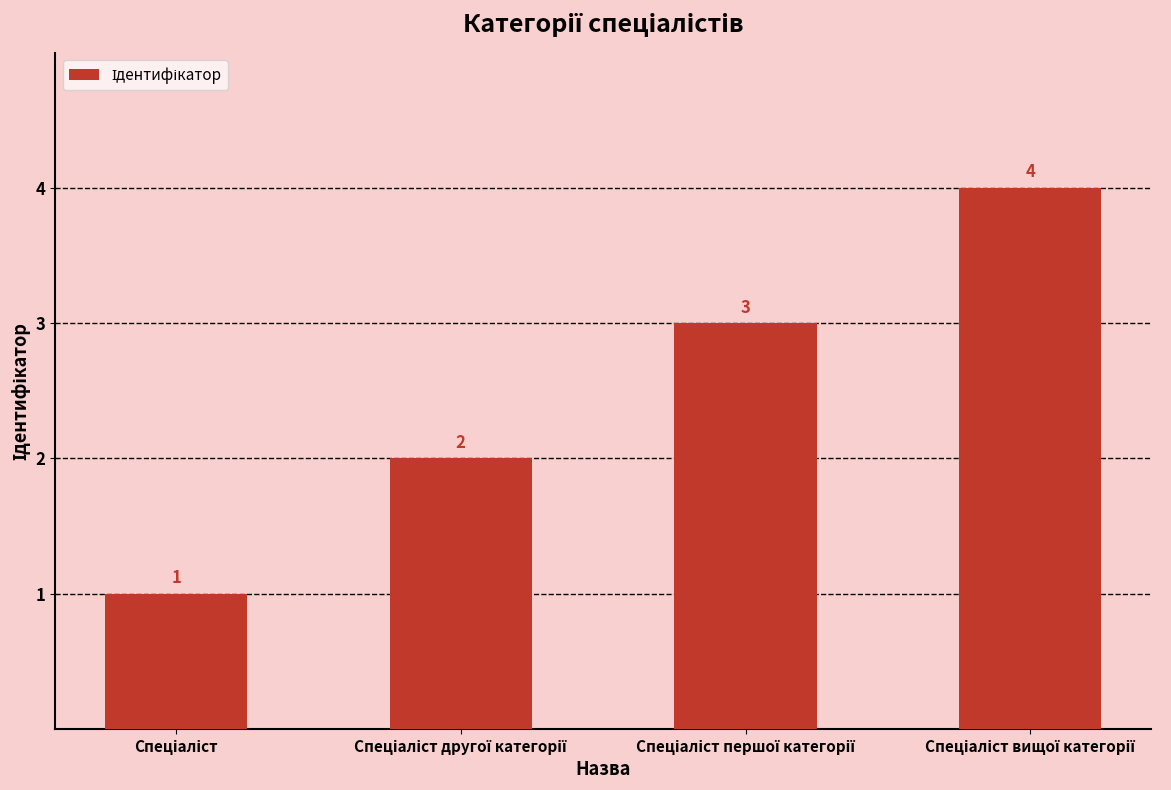

What is the difference between the maximum and minimum values?

3